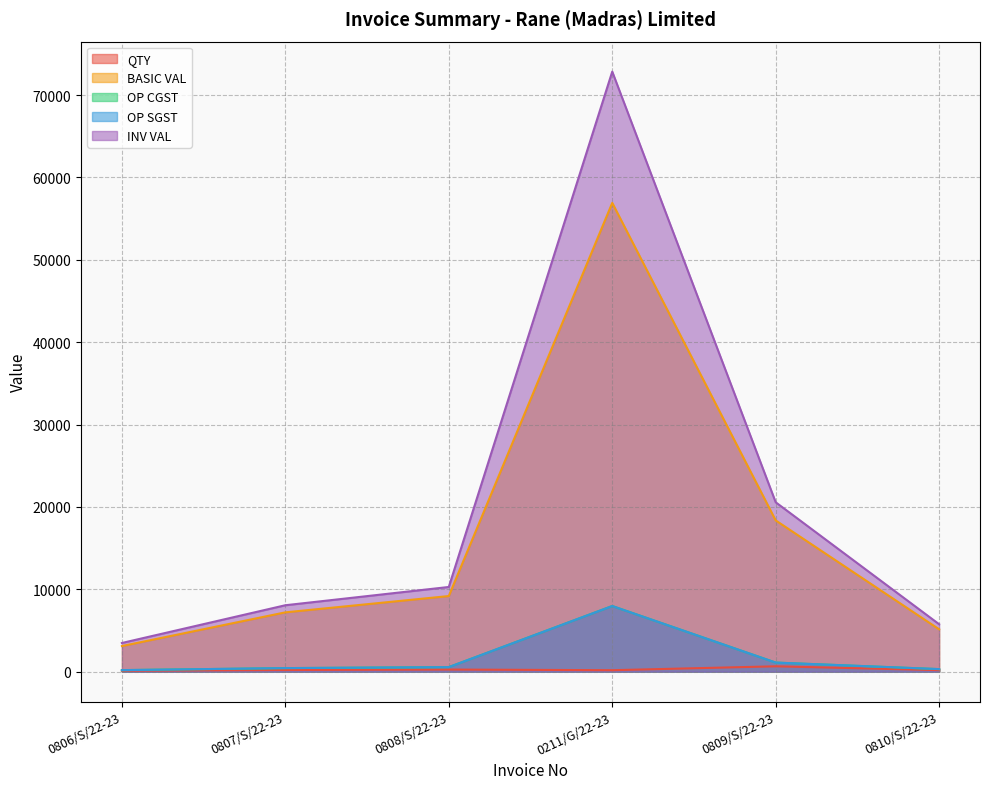

Where is the first local maximum for OP CGST?

0211/G/22-23